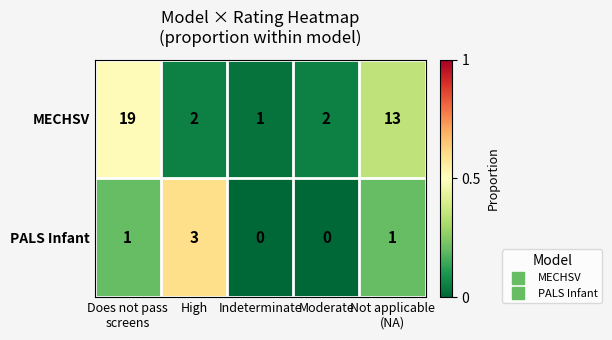

True or false: PALS Infant has a value of 0 at Moderate.

True